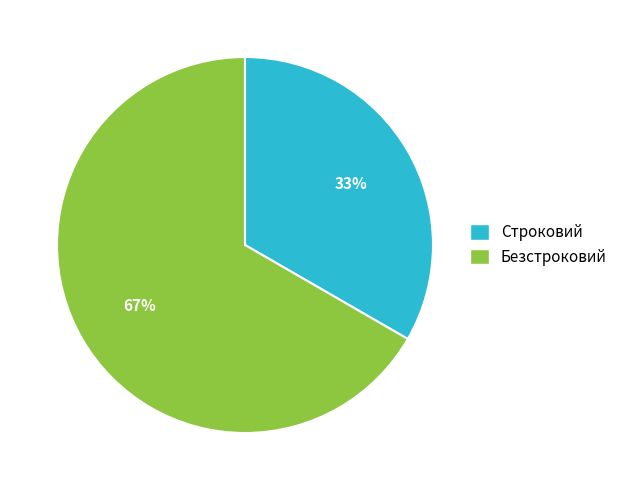

To the nearest percent, what is the average slice percentage?

50%